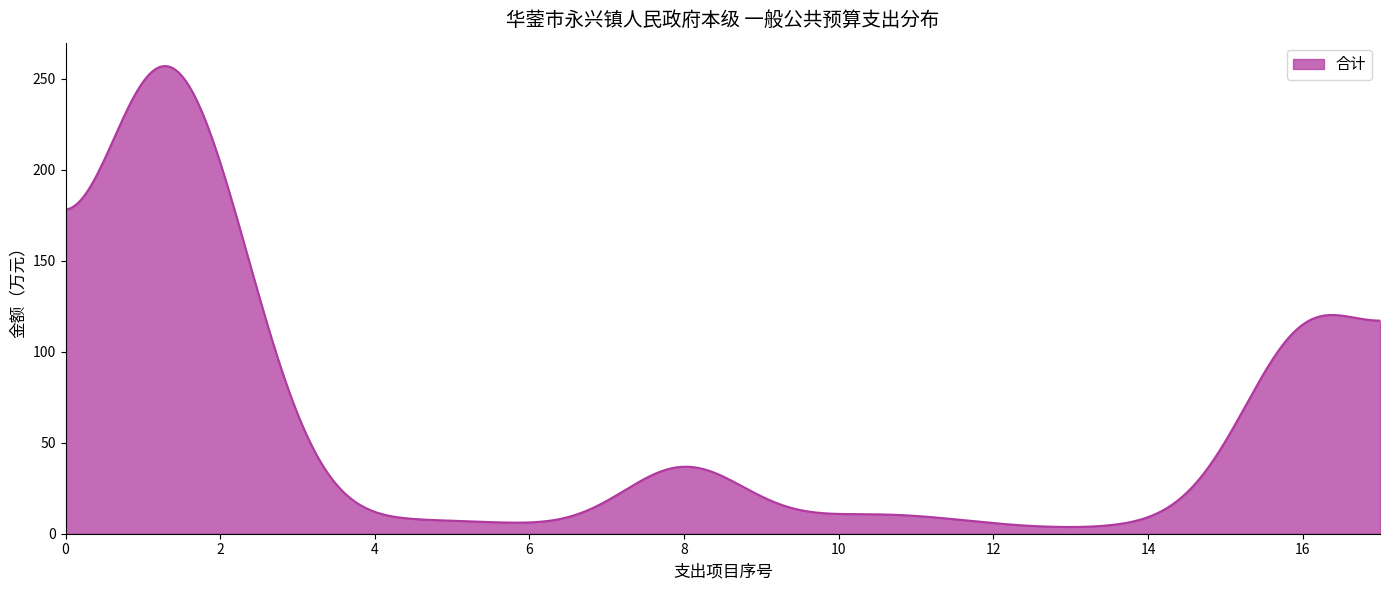

What is the difference between the maximum and minimum values?

253.2